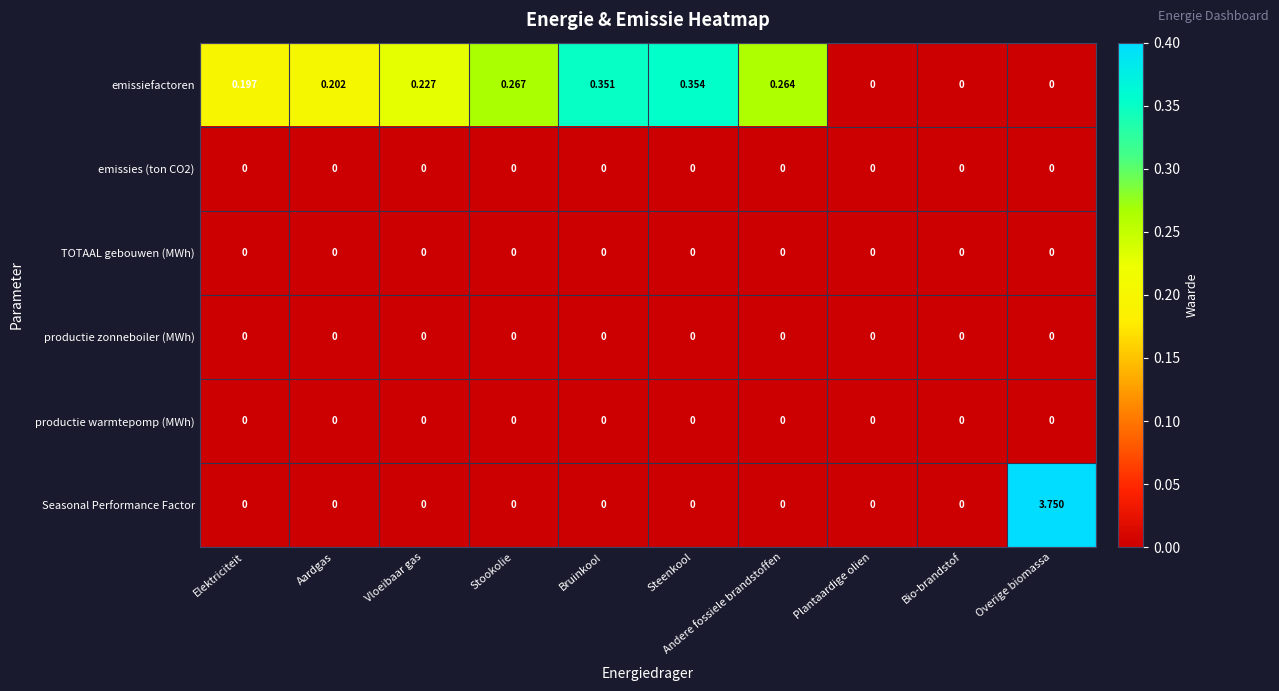

At which category is the sum across all series the highest?

Overige biomassa